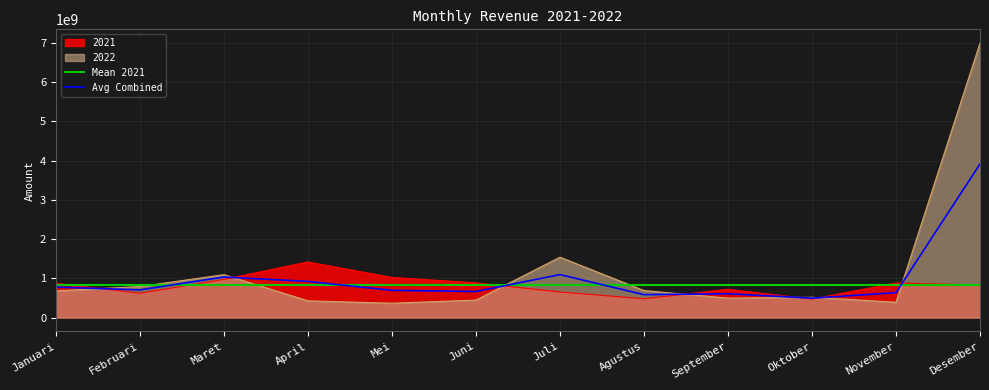

In 2021, how many points are lower than both neighbors (excluding endpoints)?

3